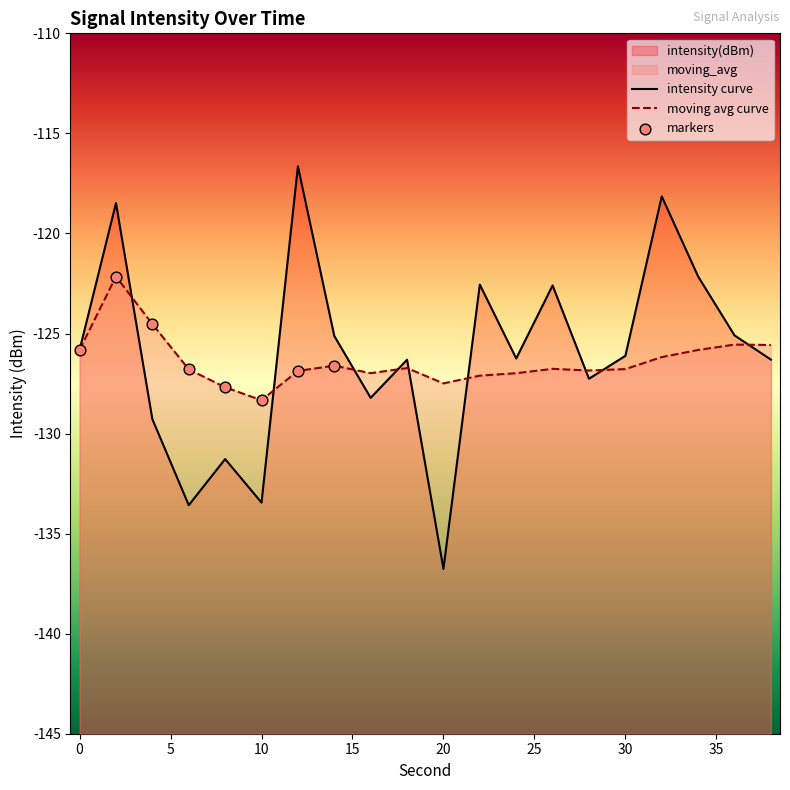

Which series reaches the minimum Y coordinate?

intensity(dBm)